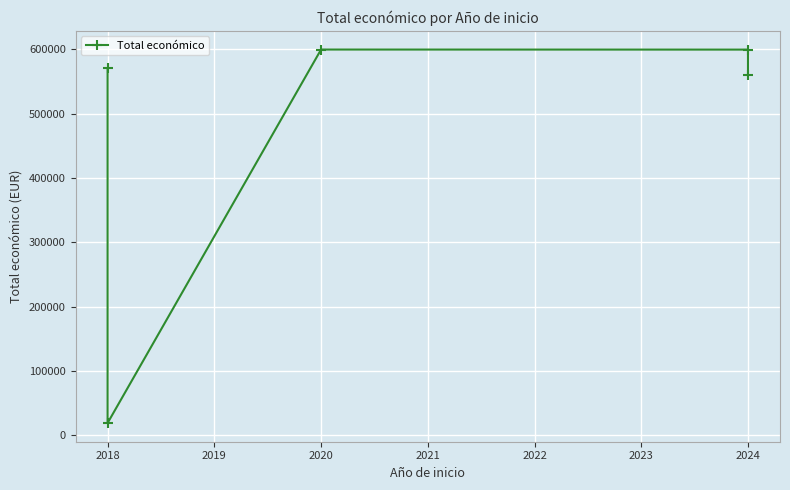

What is the value of the 1st point from the left?

570531